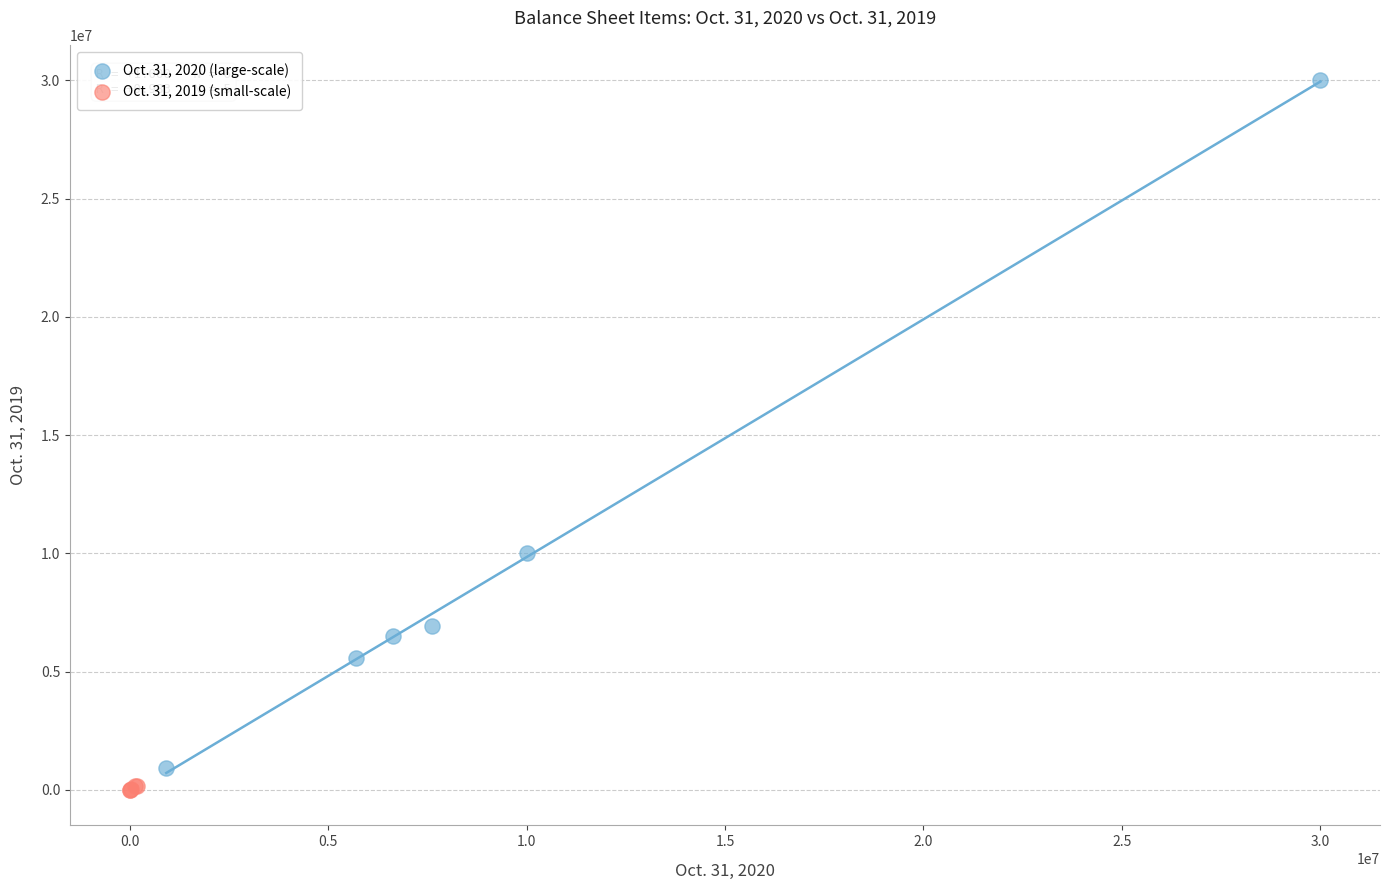

Which series has the largest Y range (max minus min)?

Oct. 31, 2020 (large-scale)